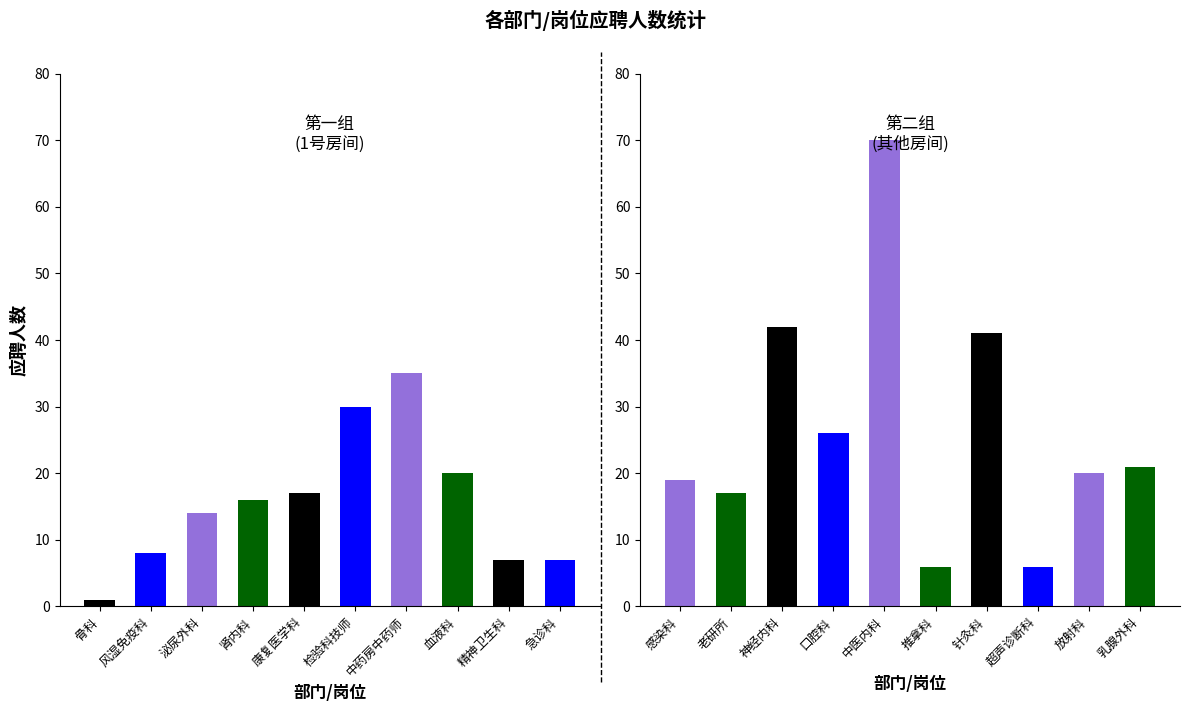

Reading left to right, list all the values displayed in this chart.

1	8	14	16	17	30	35	20	7	7	19	17	42	26	70	6	41	6	20	21